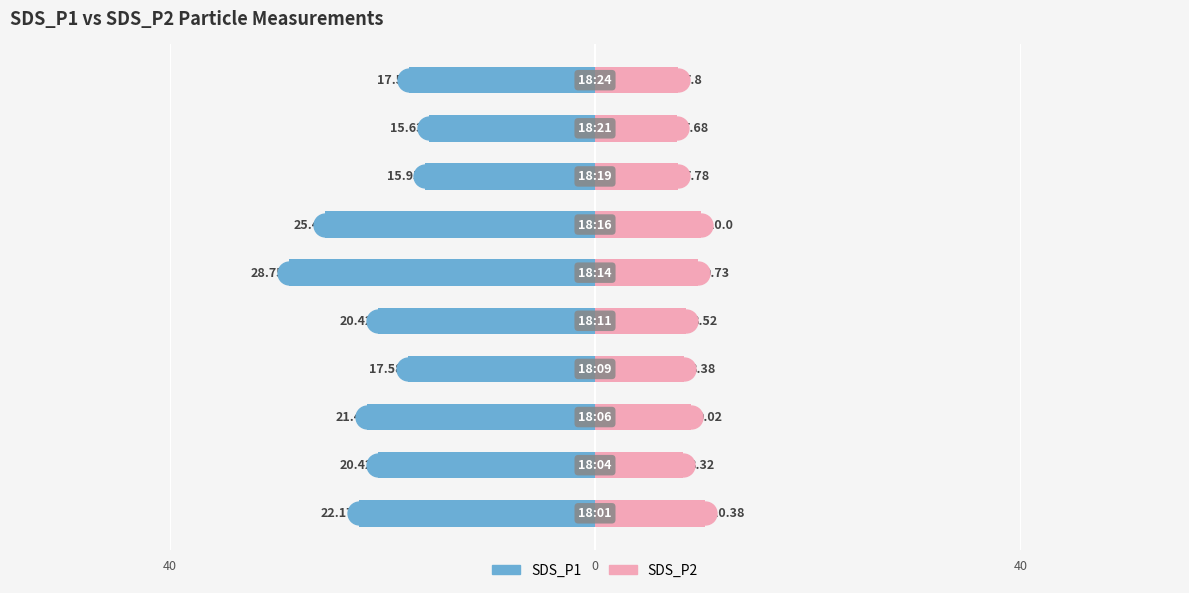

True or false: SDS_P1 has a value of -15.9 at 7.

True